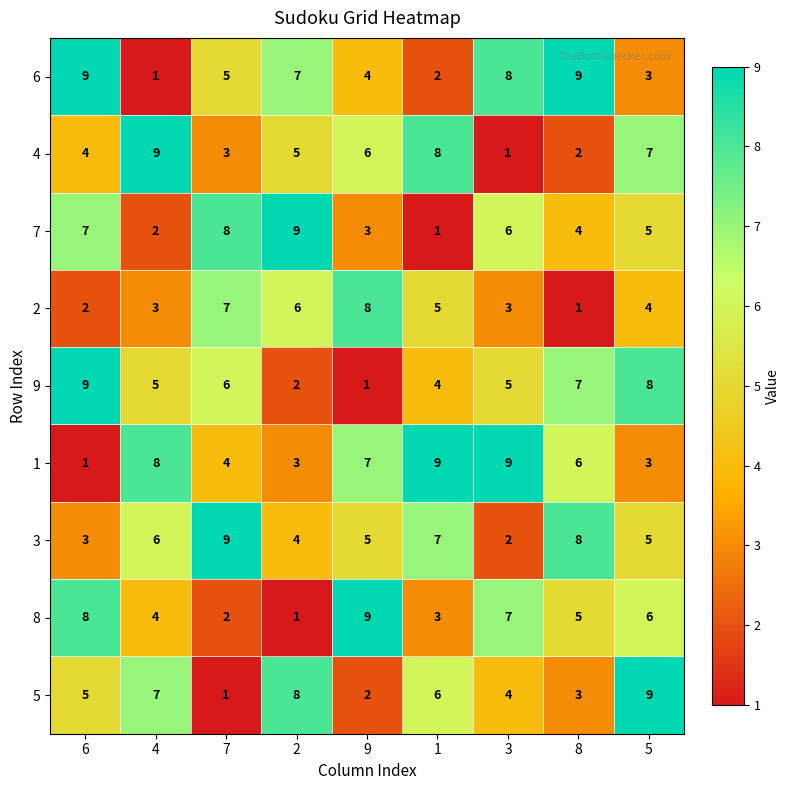

How many categories are shown in the chart?

9